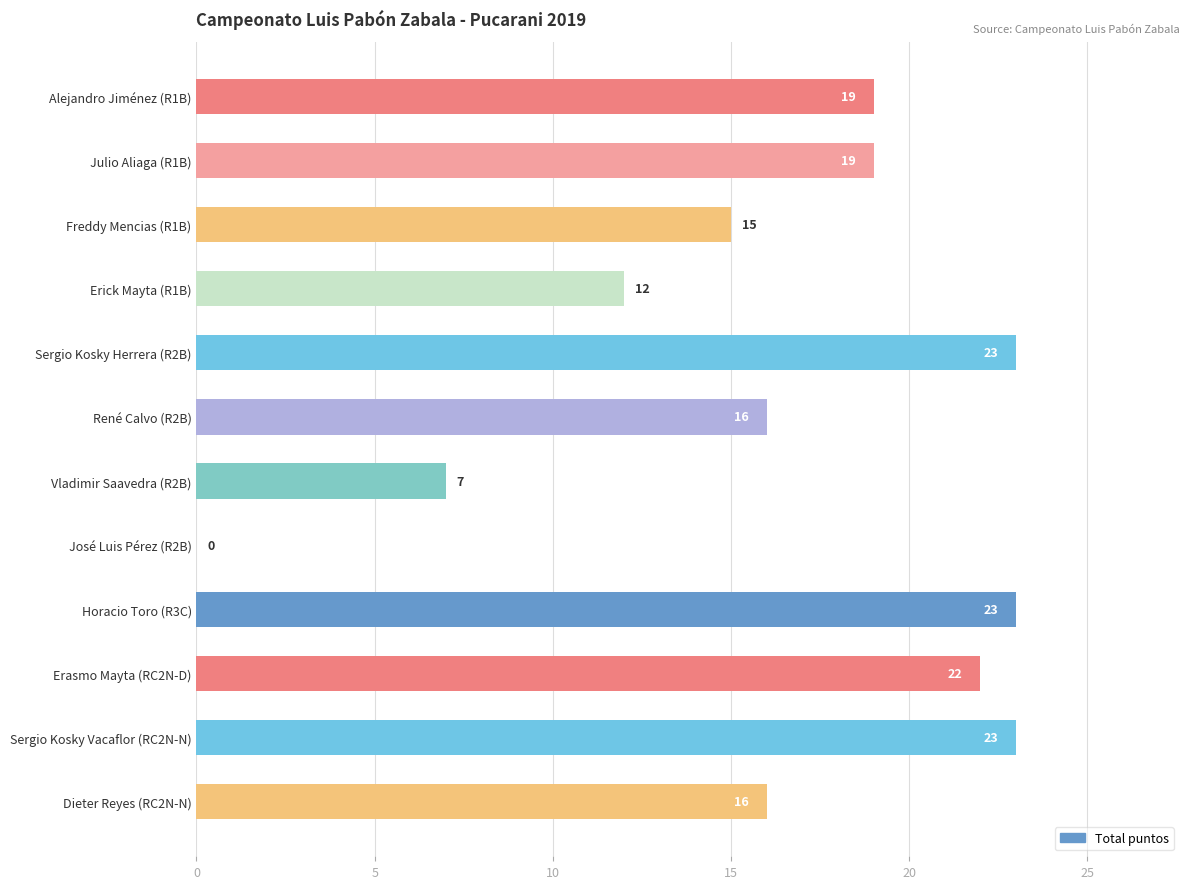

Are the bars grouped side by side (vs. stacked)?

No